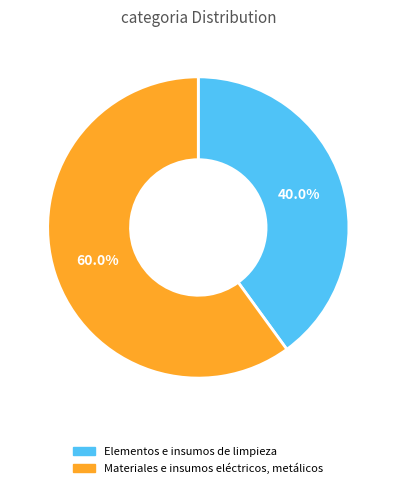

Does Elementos e insumos de limpieza represent more than half of the total?

No